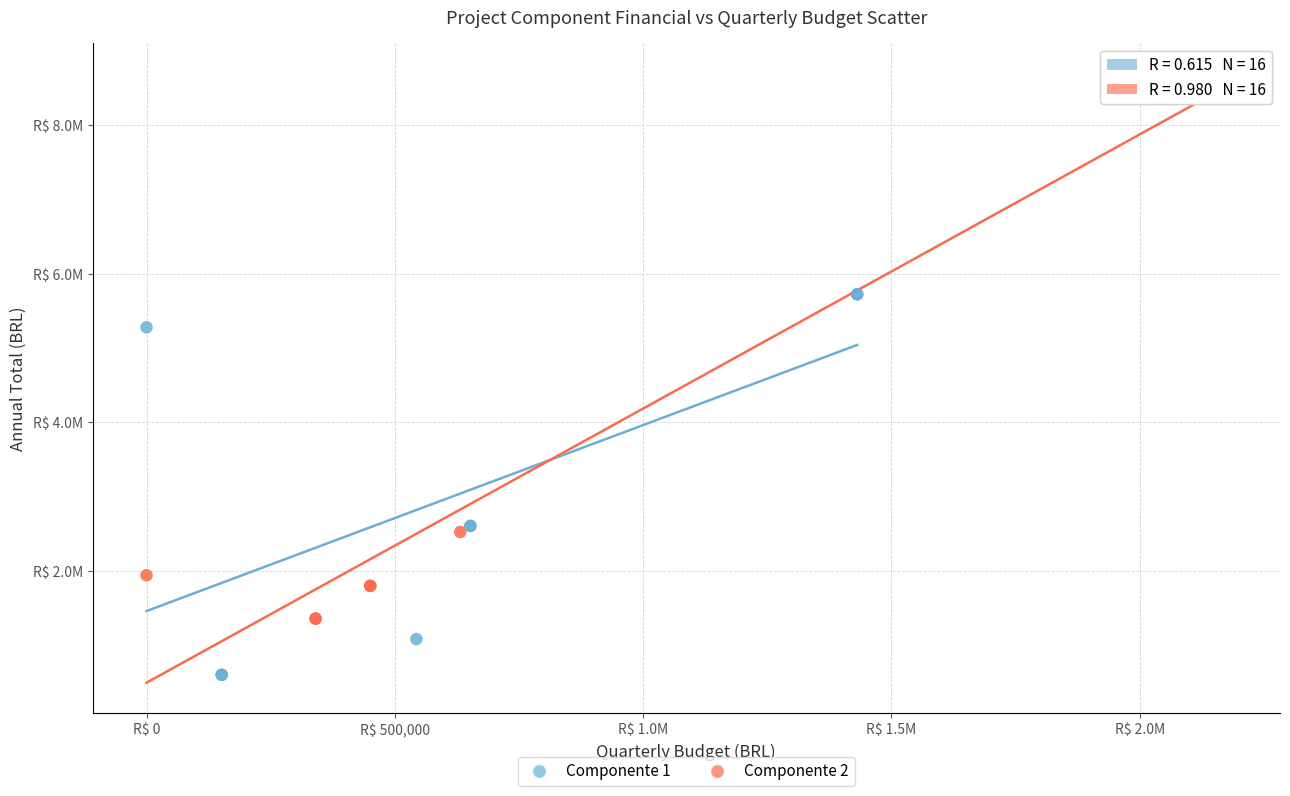

Which series has the widest spread of Y values?

Componente 2